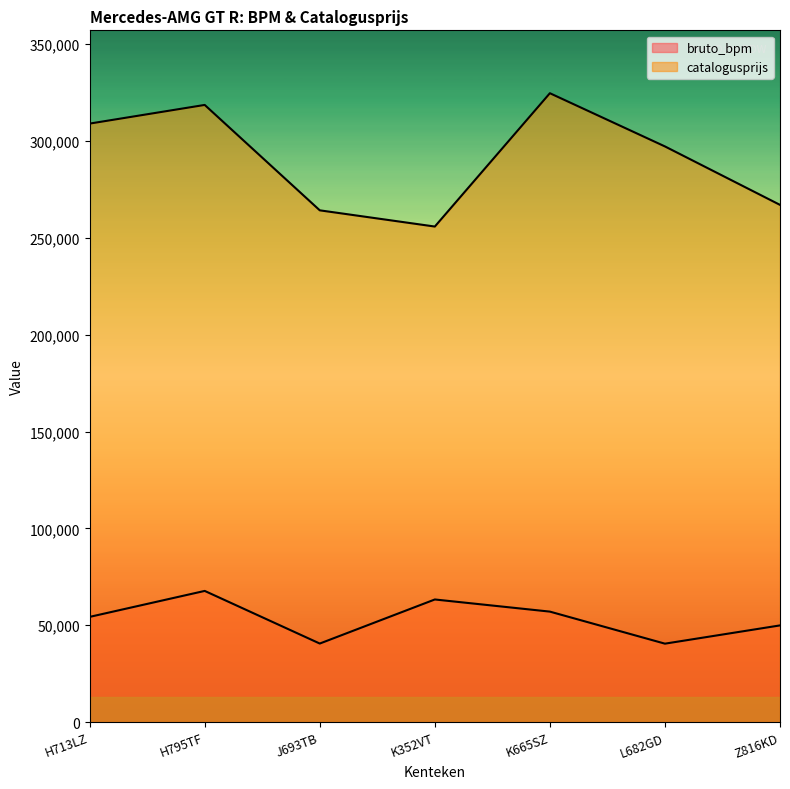

What is the difference between the maximum and minimum values in the catalogusprijs series?

68841